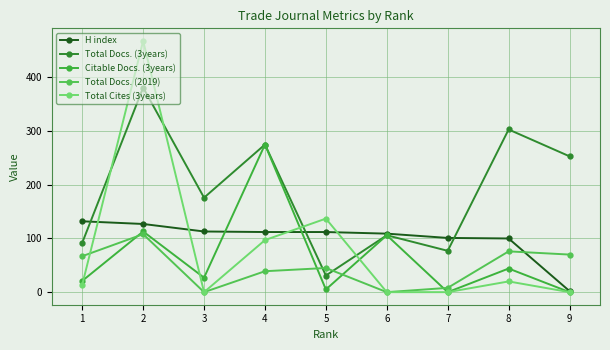

Where does the Total Docs. (3years) series first go above 176?

2